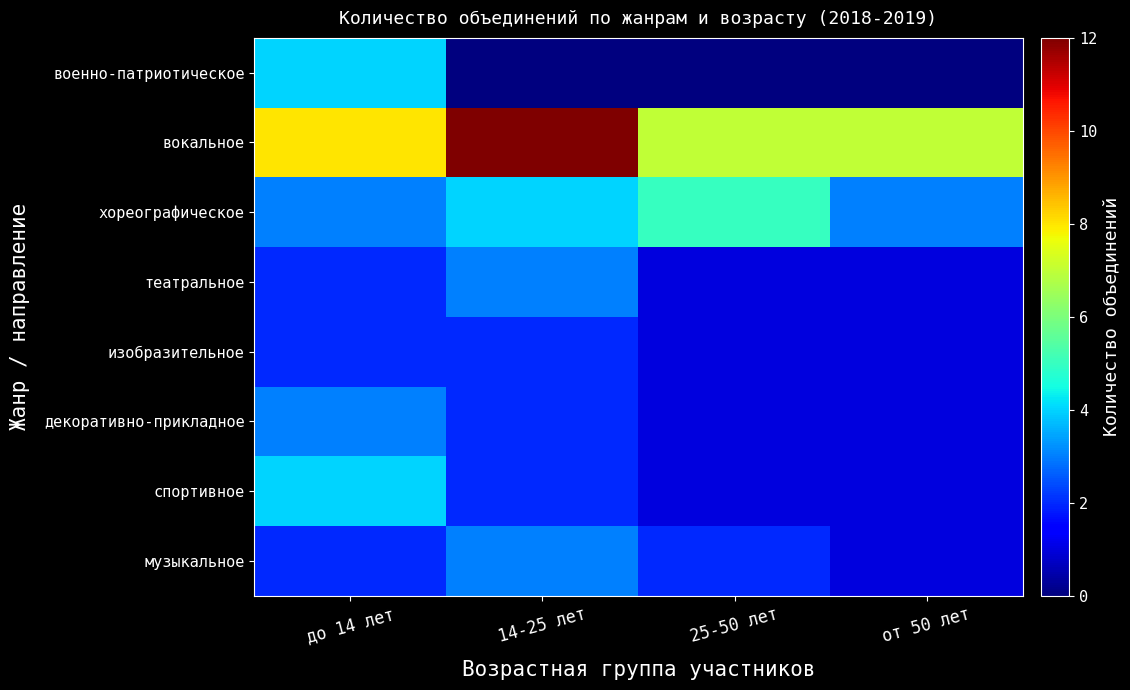

Which series has the largest total across all categories?

вокальное